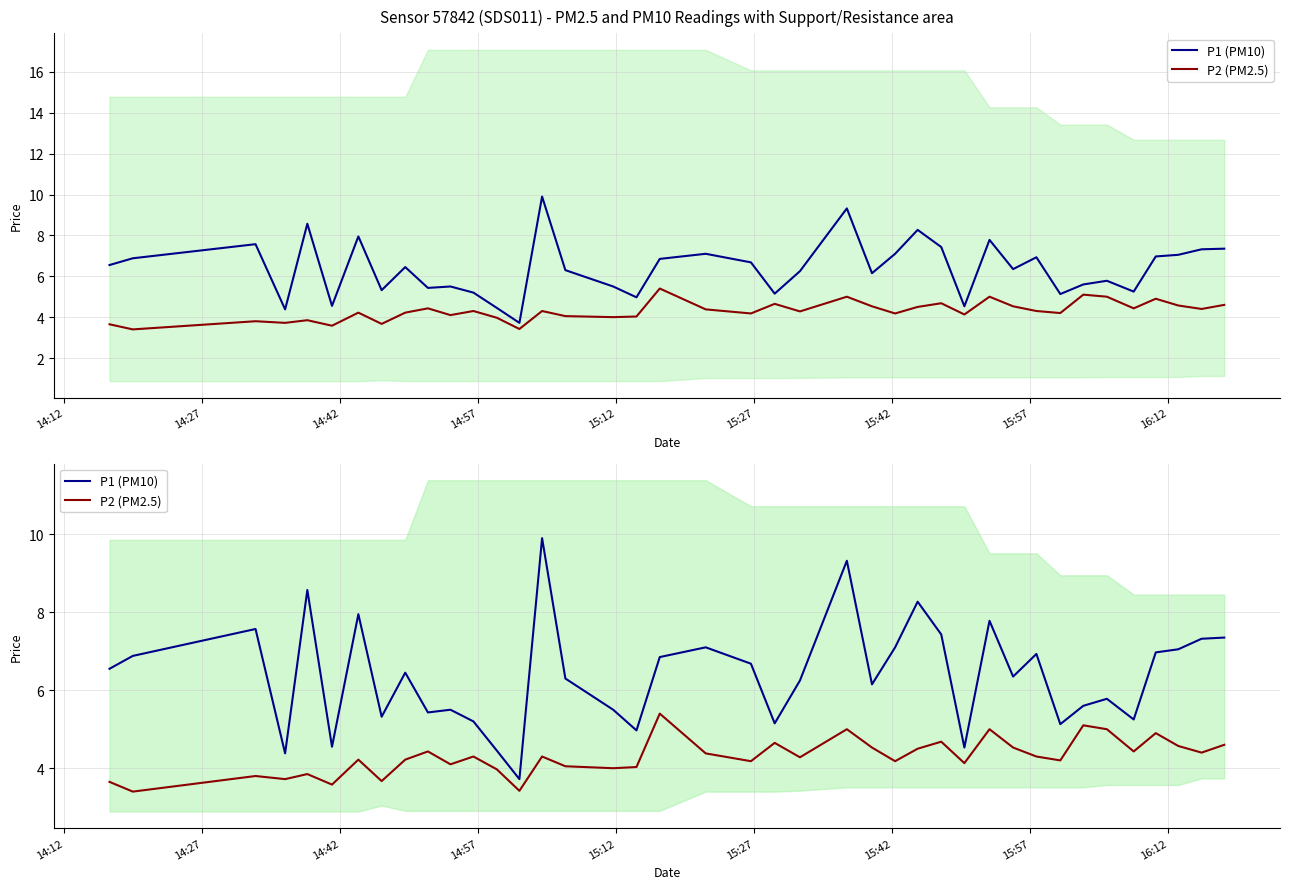

How many interior local peaks does the P1 (PM10) series have?

12